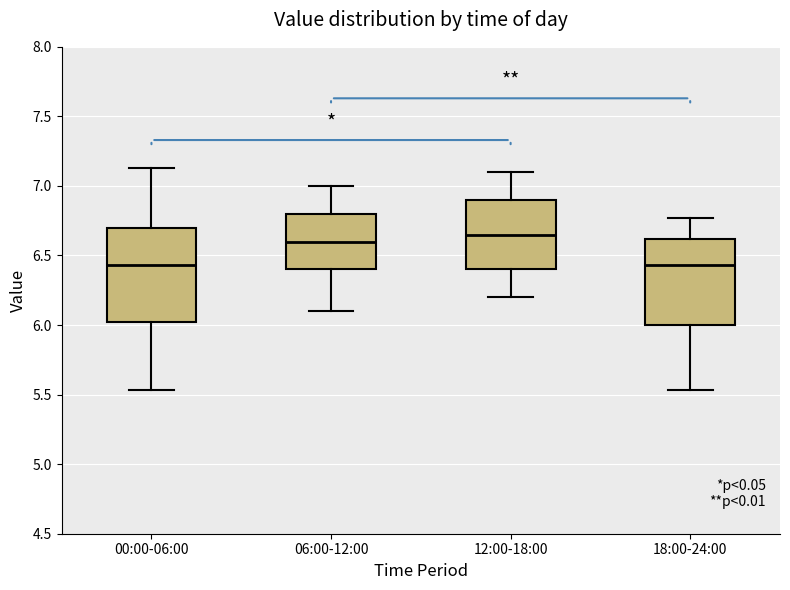

Which box's median line is the highest?

12:00-18:00